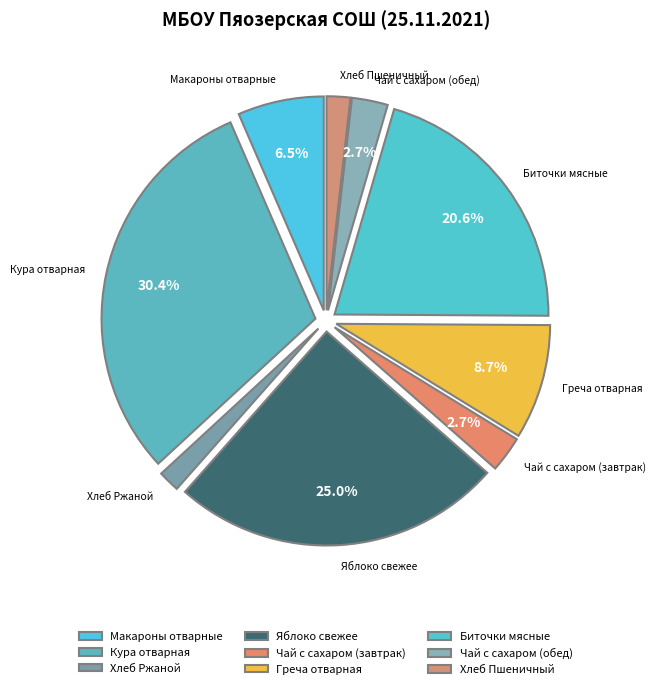

To the nearest percent, what portion does Греча отварная represent?

9%